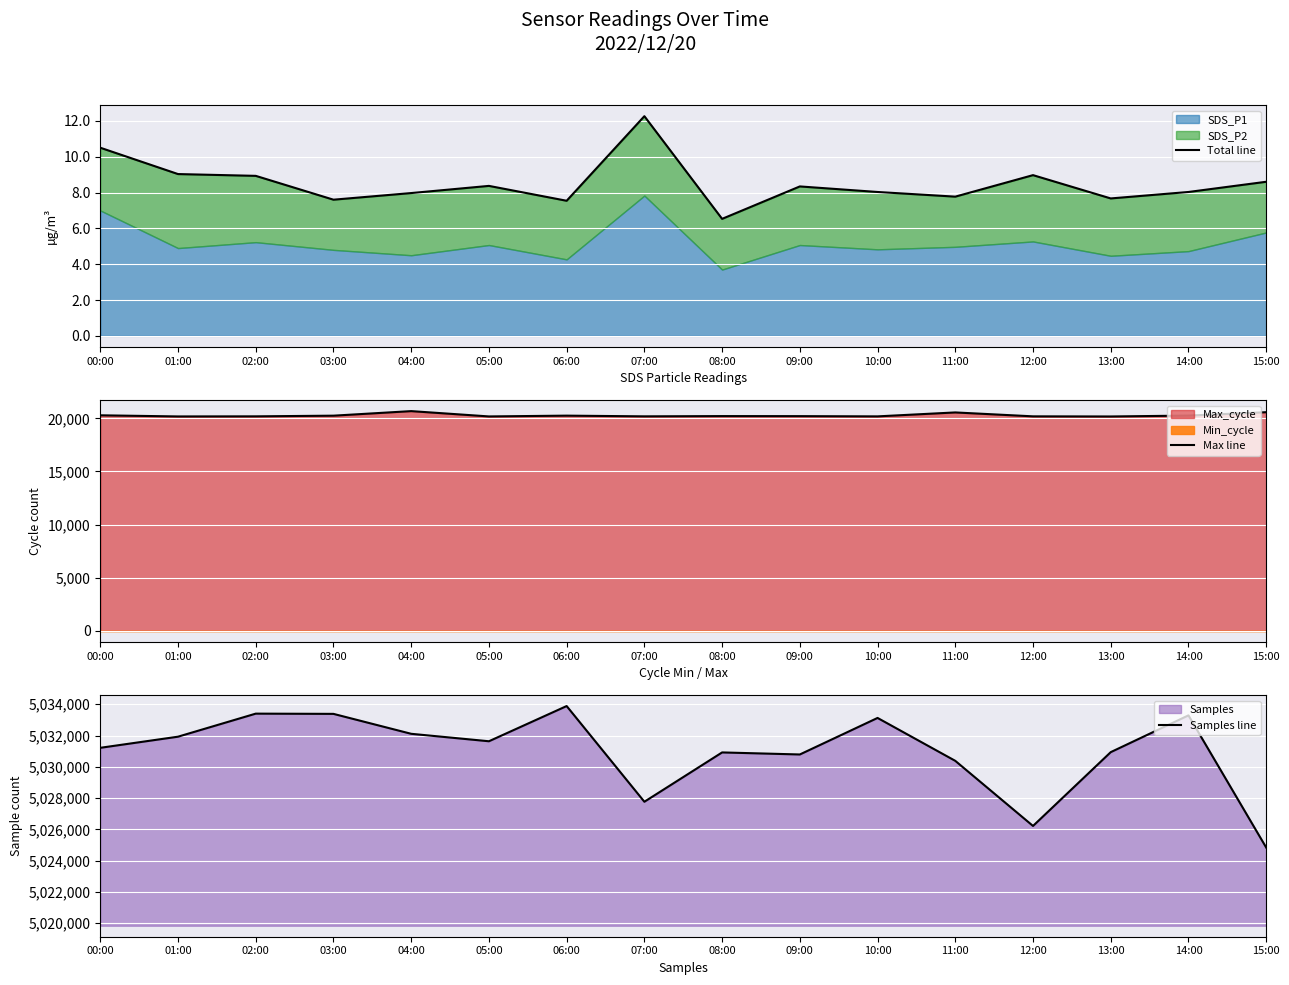

How many values in the Total line series exceed 8?

10